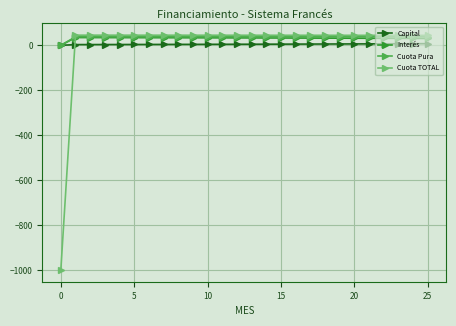

Which series has the widest spread of values?

Cuota TOTAL